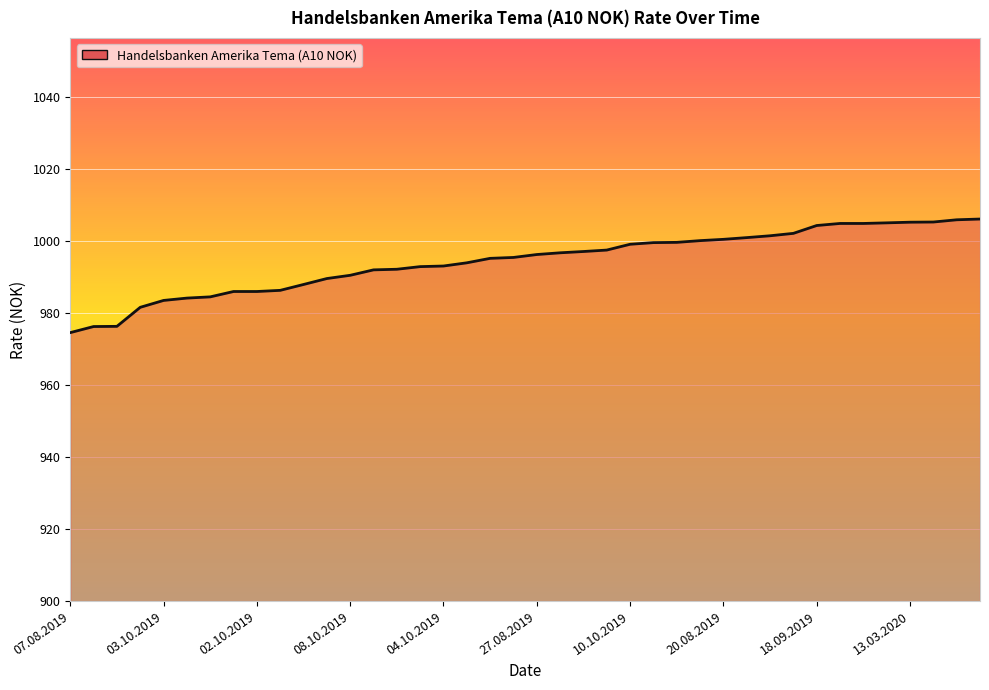

What is the sum of all values?

39774.8